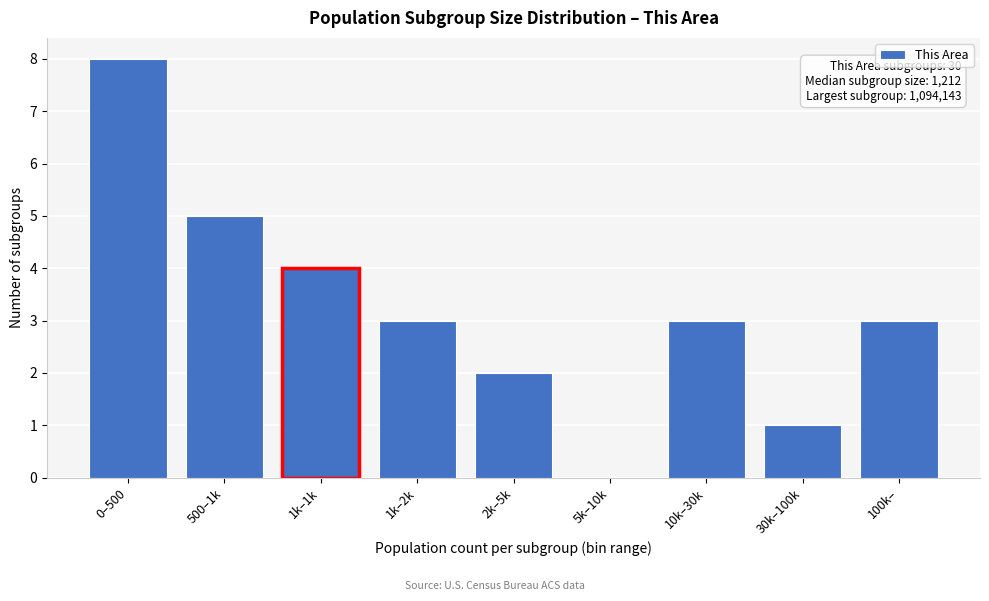

Reading right to left, list all the values displayed in this chart.

100k–=3	30k–100k=1	10k–30k=3	5k–10k=0	2k–5k=2	1k–2k=3	1k–1k=4	500–1k=5	0–500=8